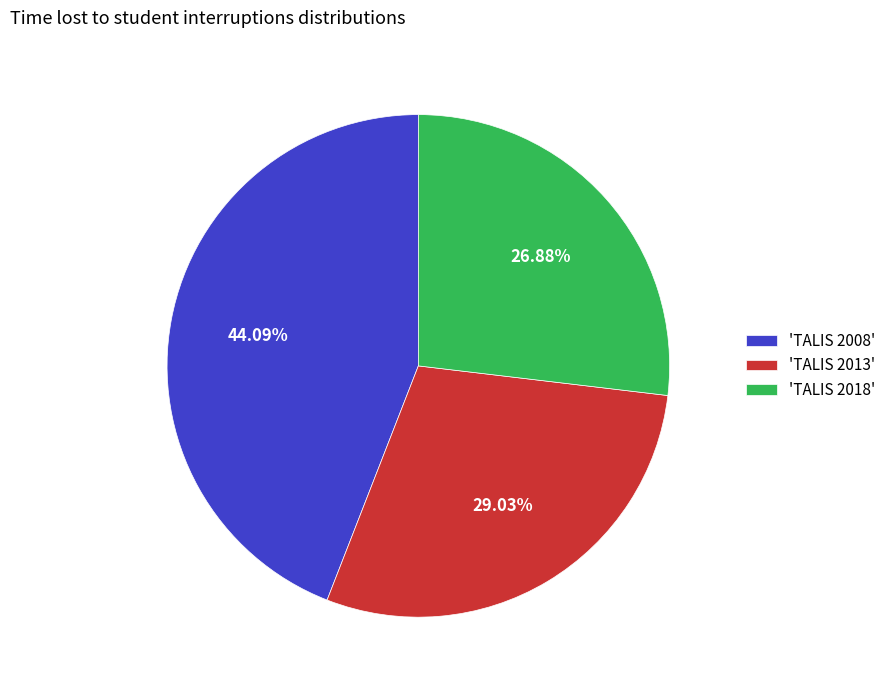

Is the sum of 'TALIS 2008' and 'TALIS 2013' greater than half?

Yes